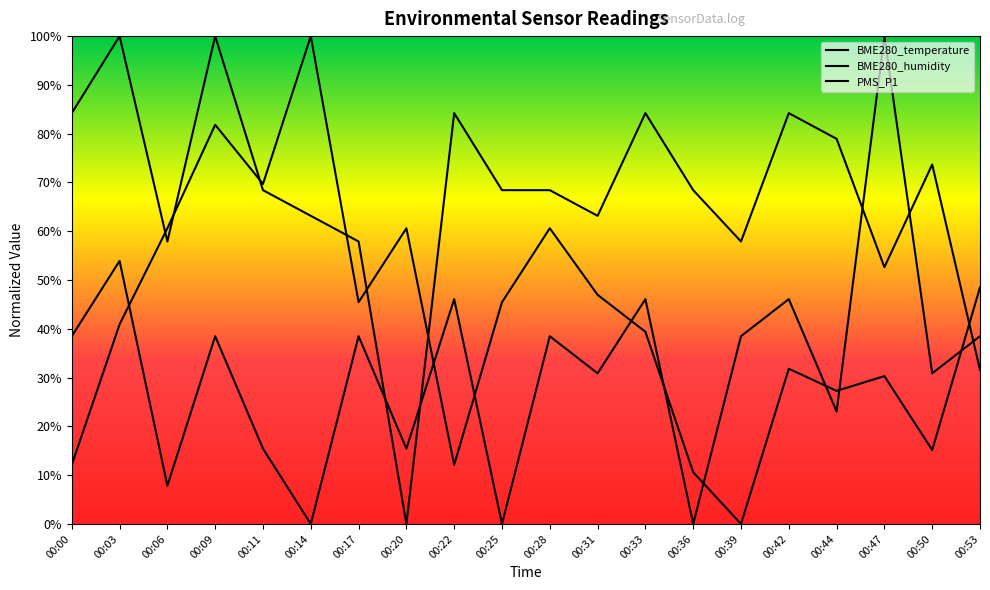

How many interior local valleys does the PMS_P1 series have?

8